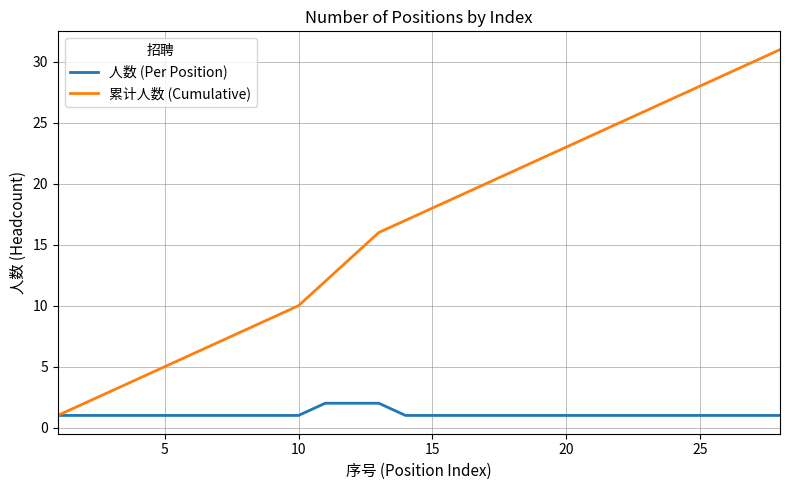

Which series has the largest total across all categories?

累计人数 (Cumulative)